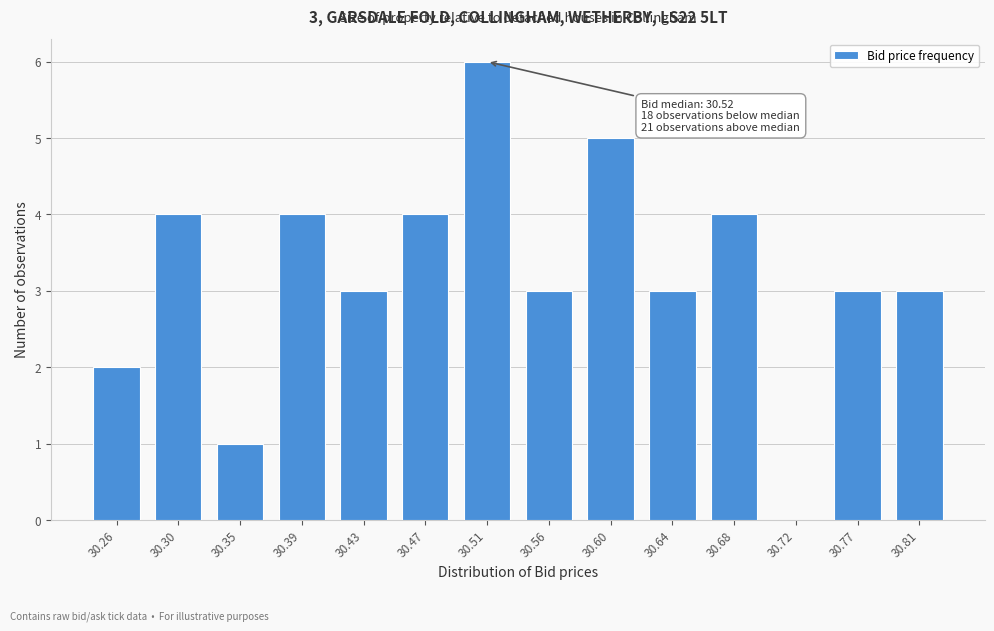

Reading right to left, list all the values displayed in this chart.

30.81=3	30.77=3	30.72=0	30.68=4	30.64=3	30.60=5	30.56=3	30.51=6	30.47=4	30.43=3	30.39=4	30.35=1	30.30=4	30.26=2